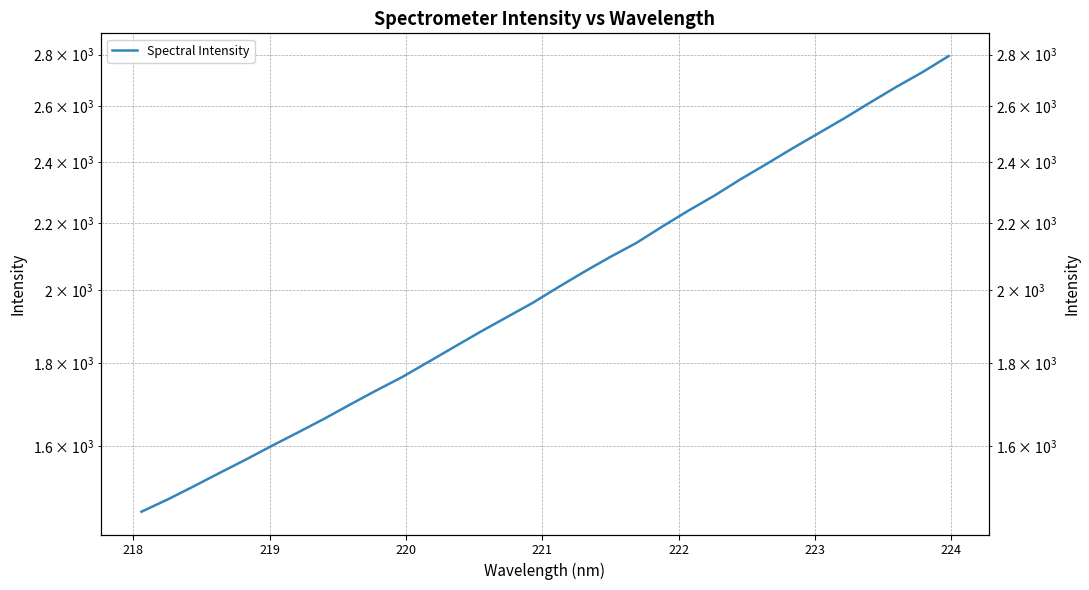

What is the greatest value displayed?

2793.7